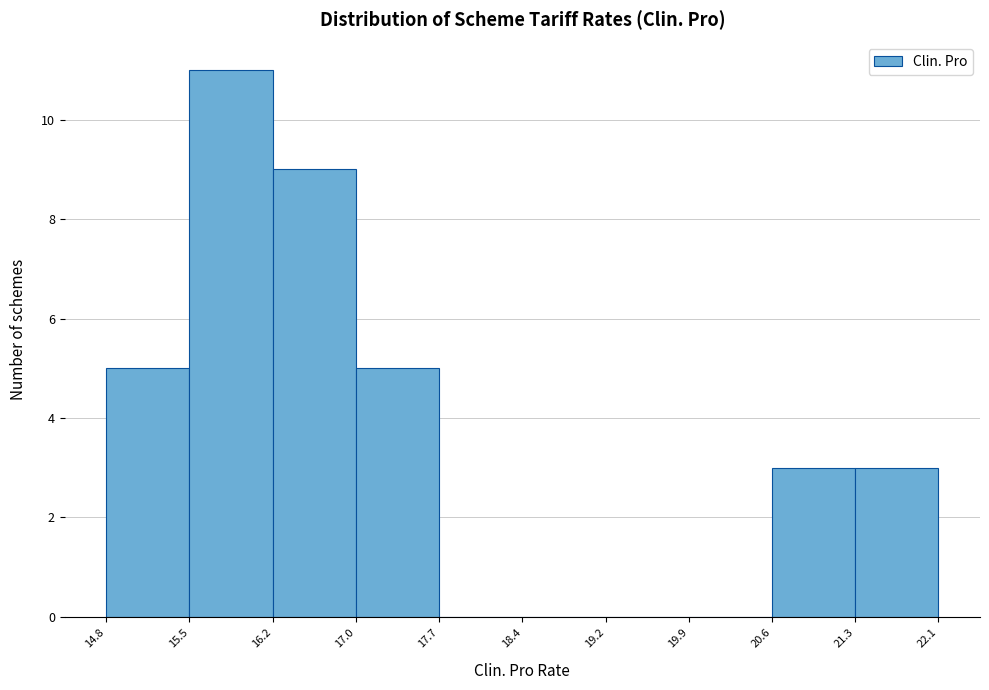

Reading left to right, transcribe this chart: for each bar, give the range it covers on the x-axis and its height. The values are not printed on the chart, so give them approximately, as read against the axis.

14.8 to 15.5: 5
15.5 to 16.2: 11
16.2 to 17.0: 9
17.0 to 17.7: 5
17.7 to 18.4: 0
18.4 to 19.2: 0
19.2 to 19.9: 0
19.9 to 20.6: 0
20.6 to 21.3: 3
21.3 to 22.1: 3